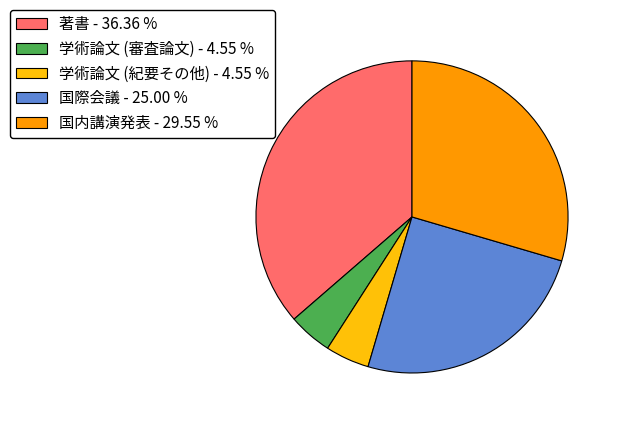

Between 国内講演発表 and 学術論文 (紀要その他), which is larger?

国内講演発表